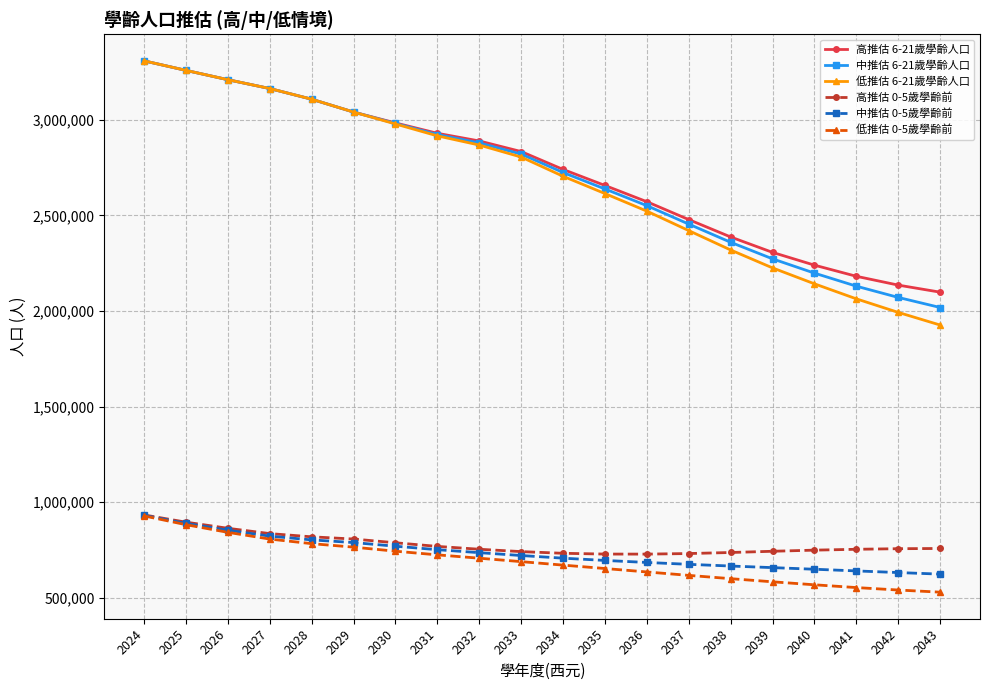

Rank the categories by 高推估 6-21歲學齡人口 value from highest to lowest.

2024, 2025, 2026, 2027, 2028, 2029, 2030, 2031, 2032, 2033, 2034, 2035, 2036, 2037, 2038, 2039, 2040, 2041, 2042, 2043